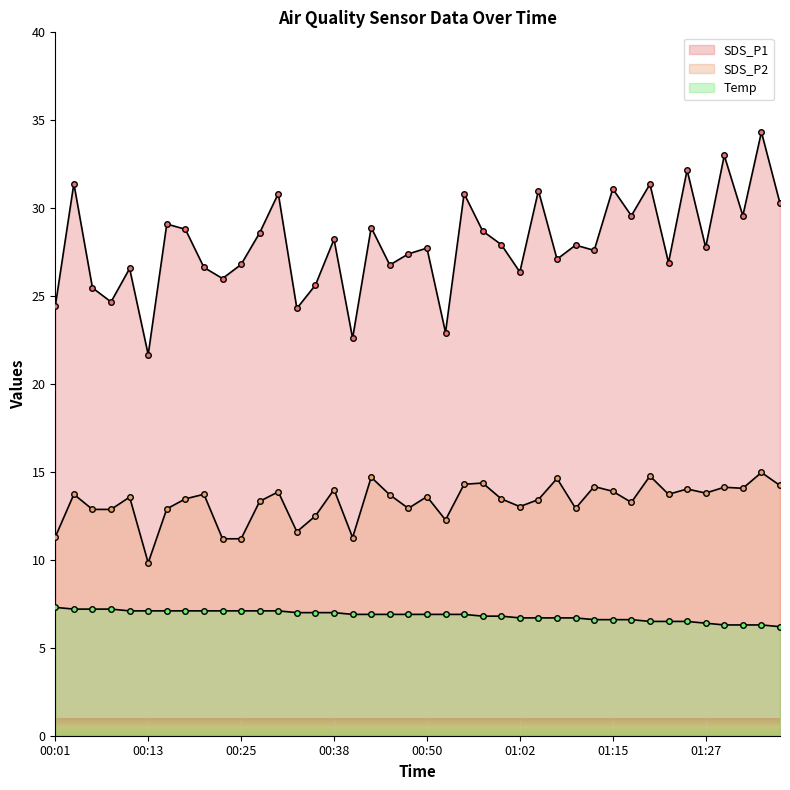

What position from the right is 00:28?

29